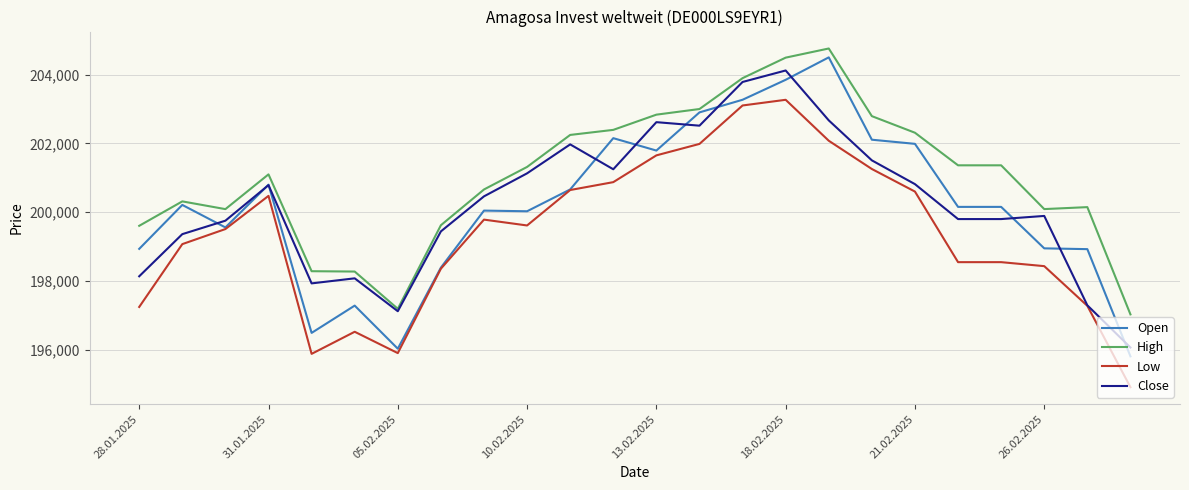

What is the difference between the maximum and minimum values in the Low series?

8352